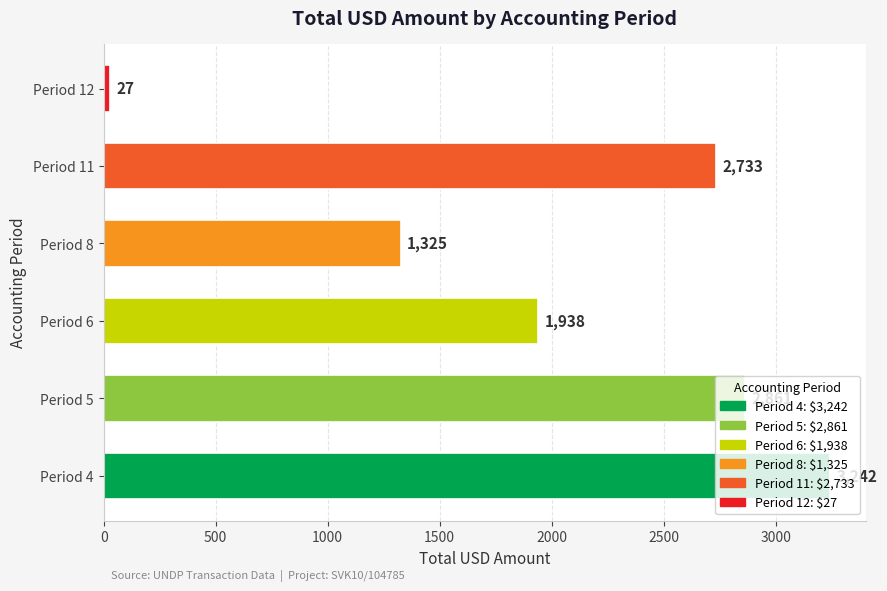

What is the minimum value shown in the chart?

26.9